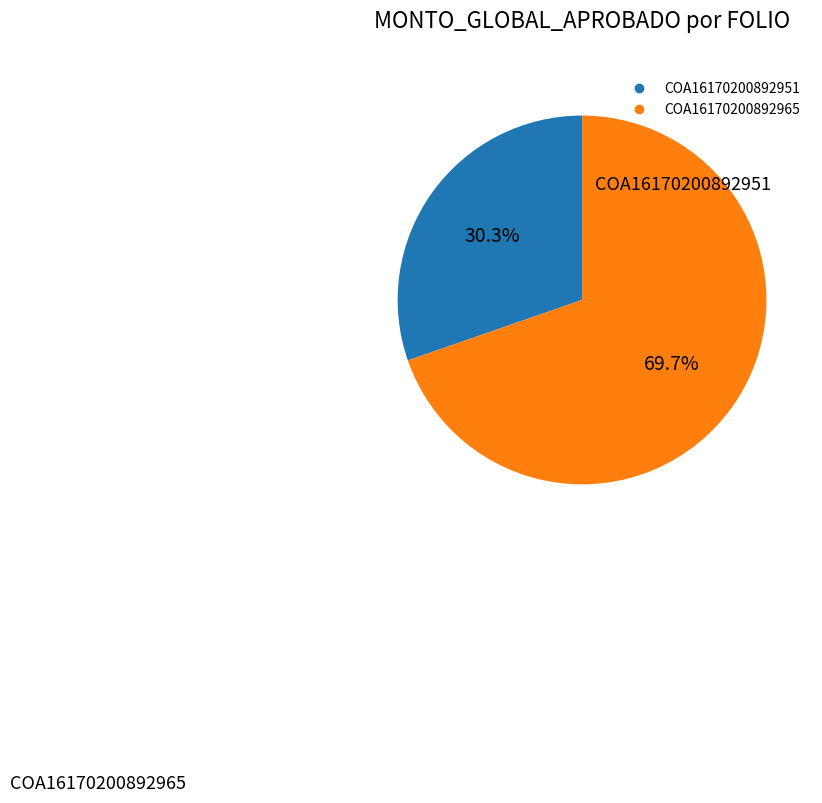

Which has a higher value, COA16170200892965 or COA16170200892951?

COA16170200892965